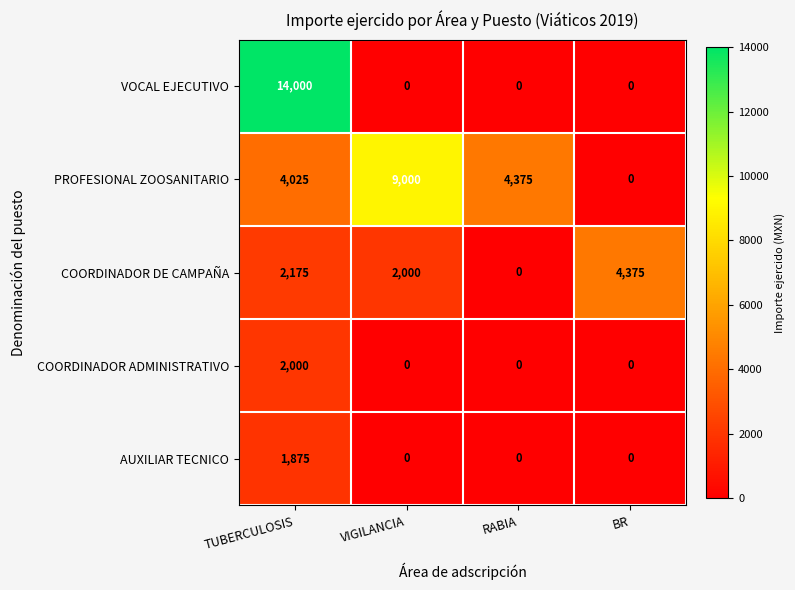

List the series in order of their peak value, lowest first.

AUXILIAR TECNICO, COORDINADOR ADMINISTRATIVO, COORDINADOR DE CAMPAÑA, PROFESIONAL ZOOSANITARIO, VOCAL EJECUTIVO